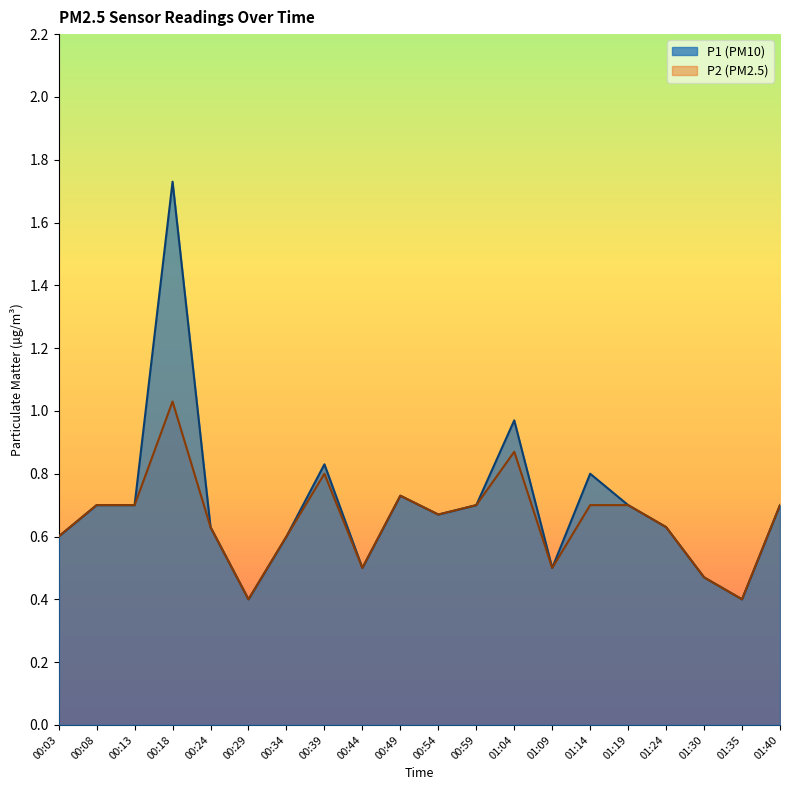

Is the value of P2 at 00:24 greater than the value of P1 at 01:04?

No